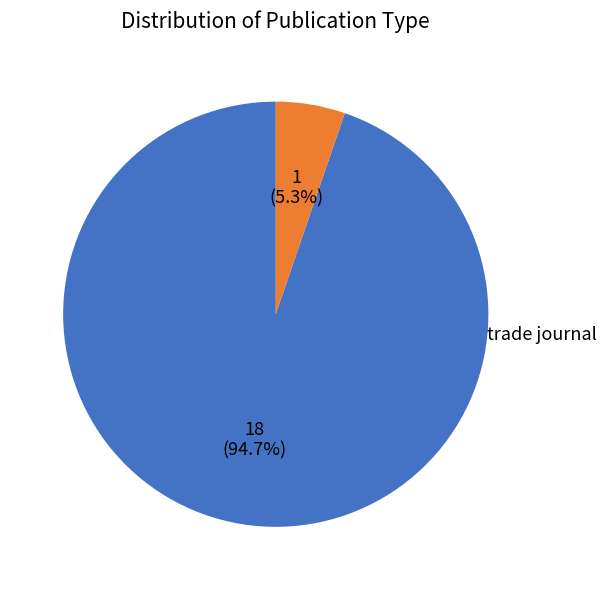

Does any single category account for the majority?

Yes